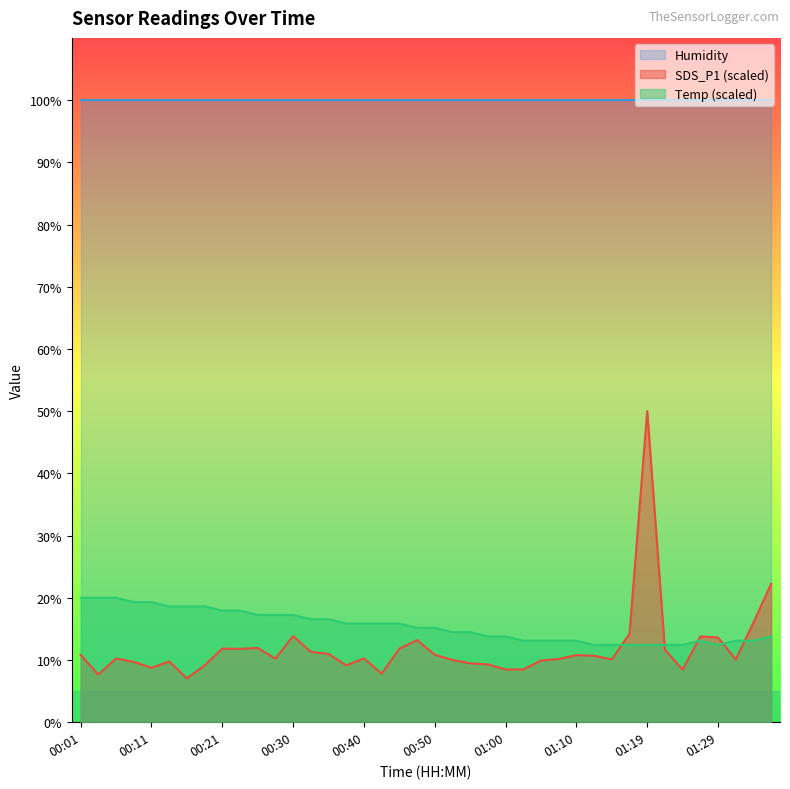

At which category does the chart reach its peak across all series?

01:19